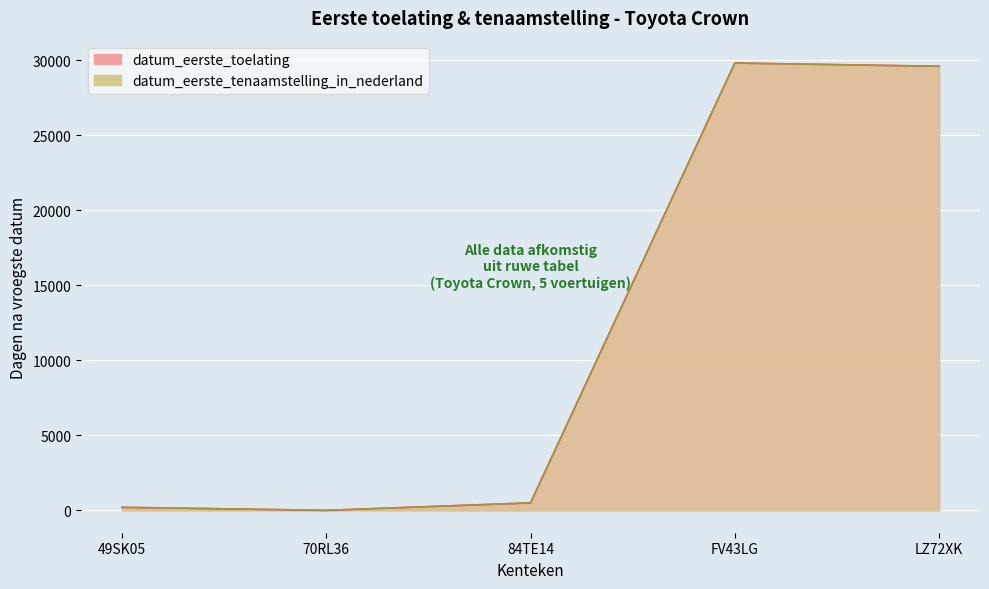

How many categories are shown in the chart?

5